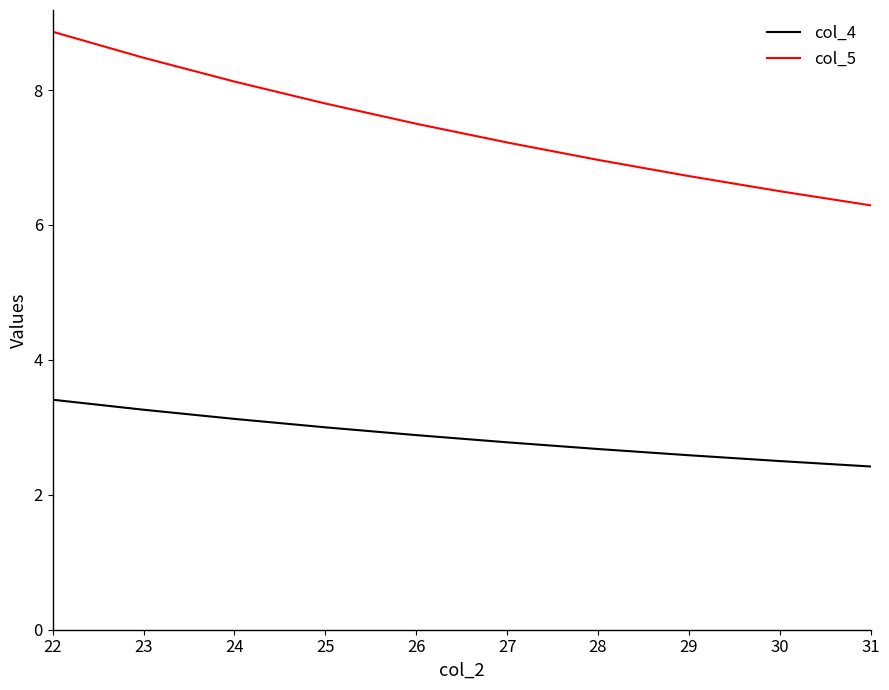

At how many categories does at least one series exceed 3?

10